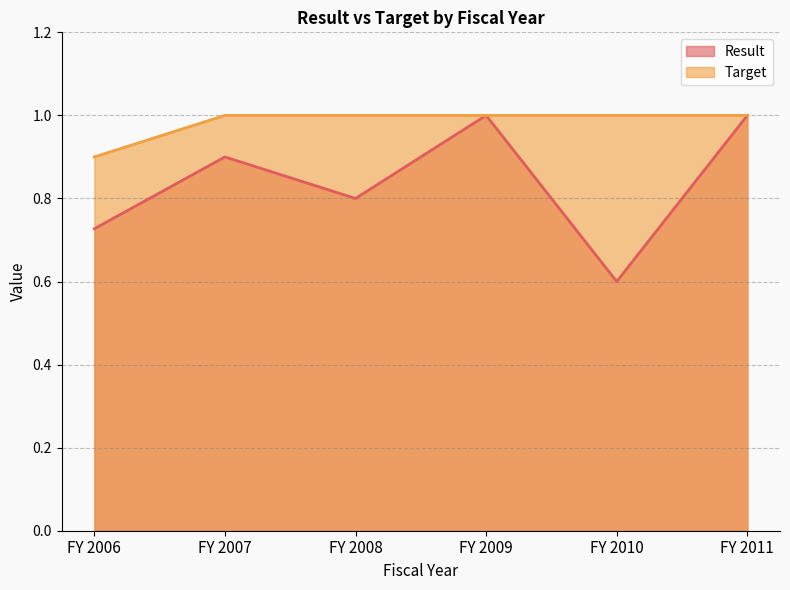

What is the maximum value shown in the chart?

1.0